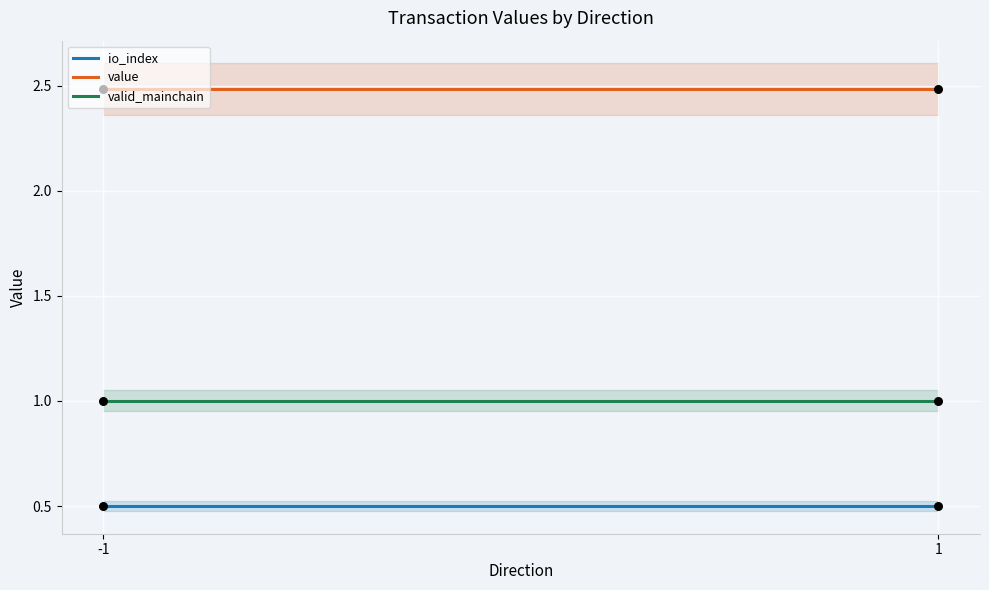

Which series has the largest total across all categories?

value